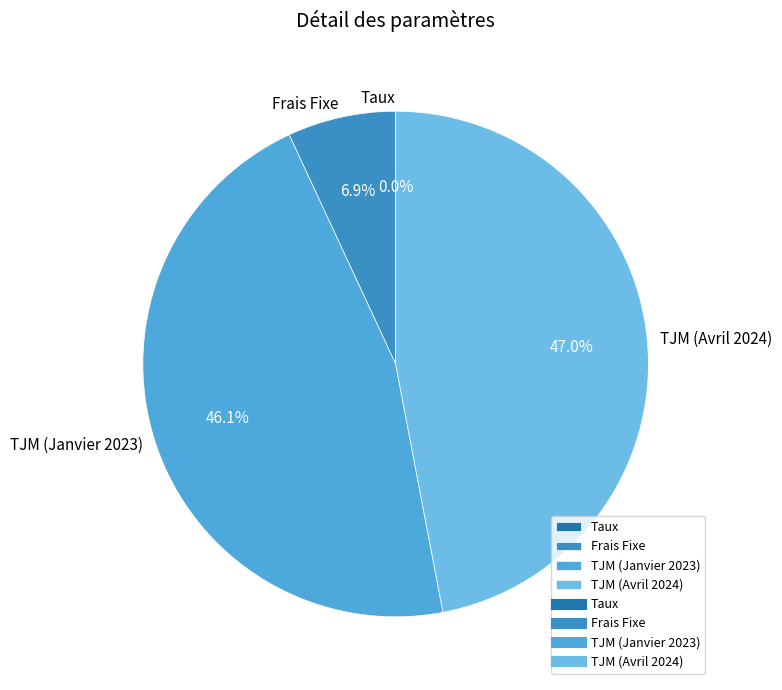

True or false: TJM (Avril 2024) accounts for 54% of the total.

False